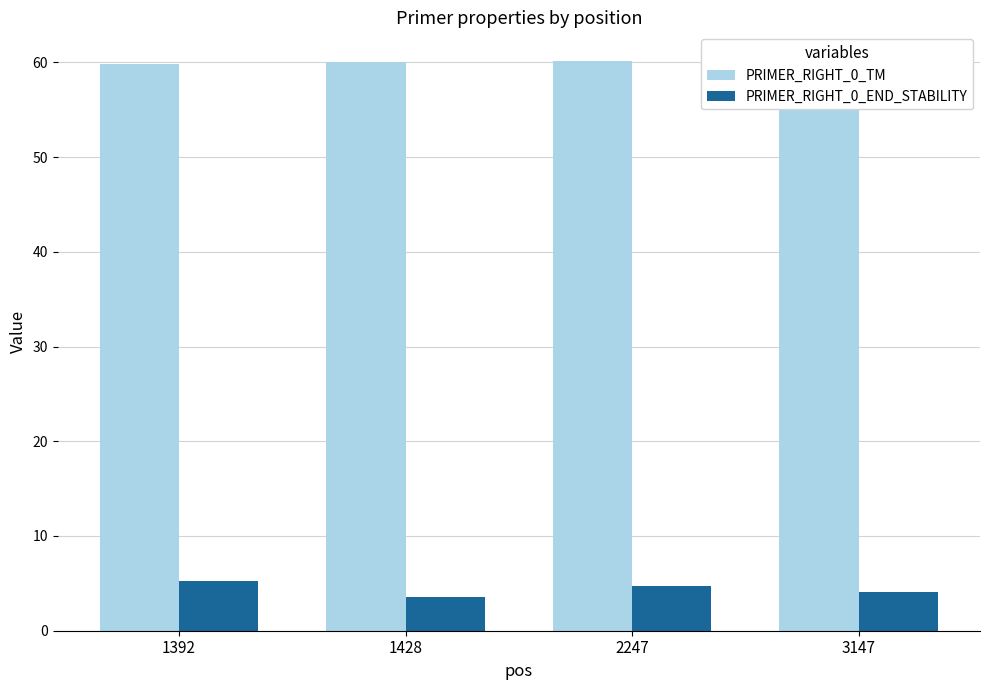

What is the total value across all series at 3147?

63.8